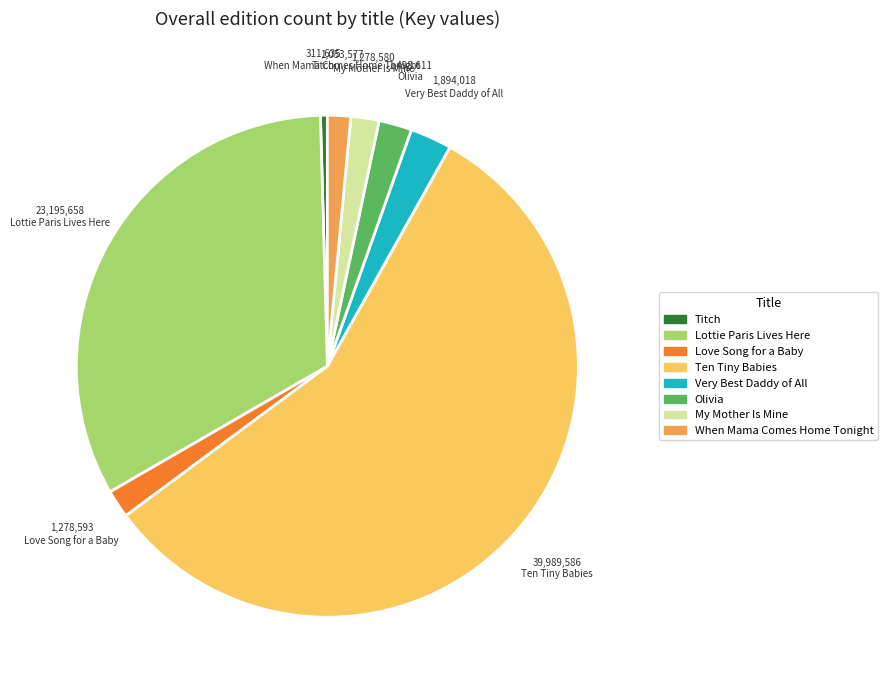

Does When Mama Comes Home Tonight represent more than half of the total?

No